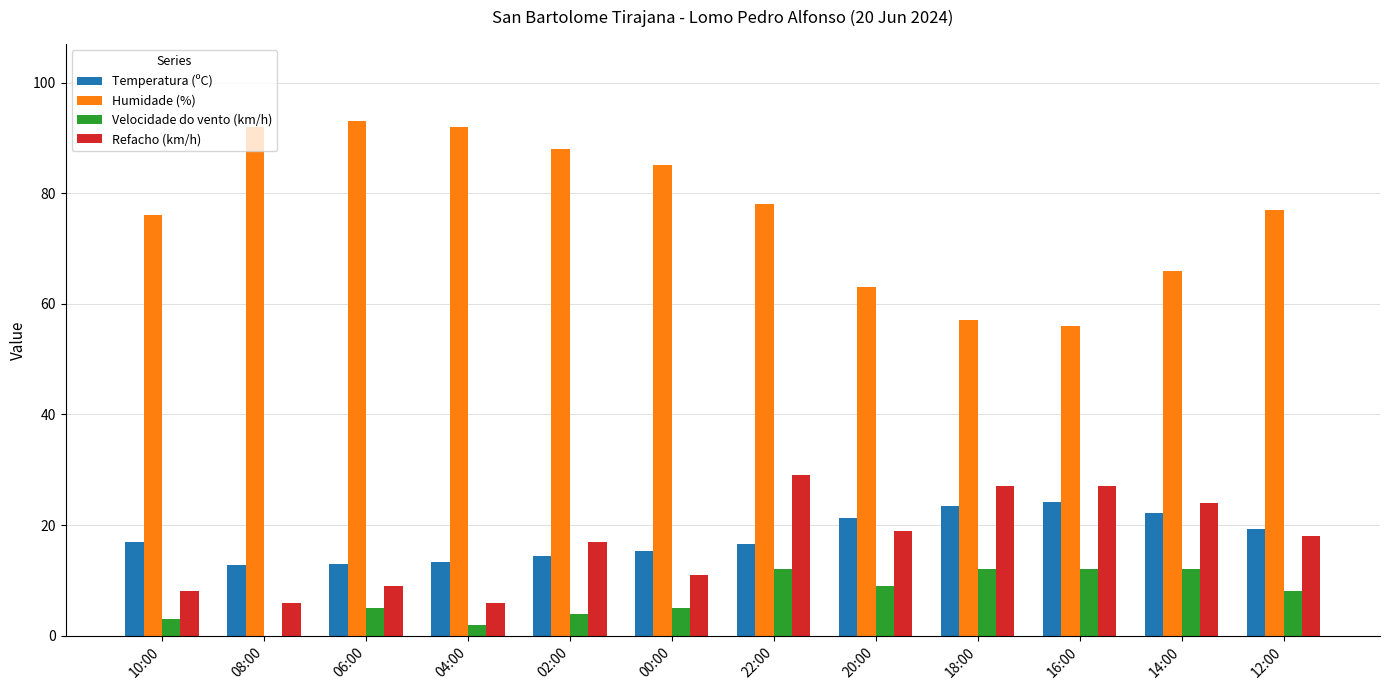

Is the value of Refacho (km/h) at 08:00 greater than the value of Humidade (%) at 16:00?

No